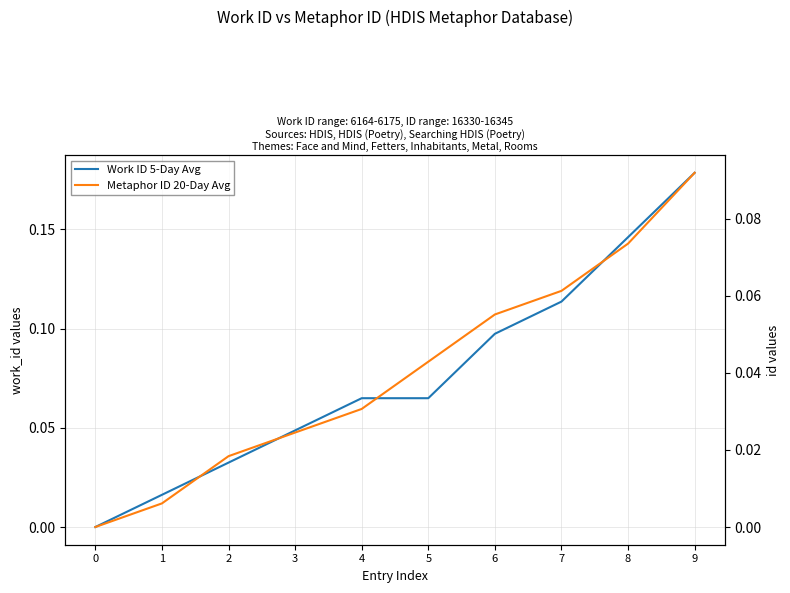

How many lines are shown in the chart?

2